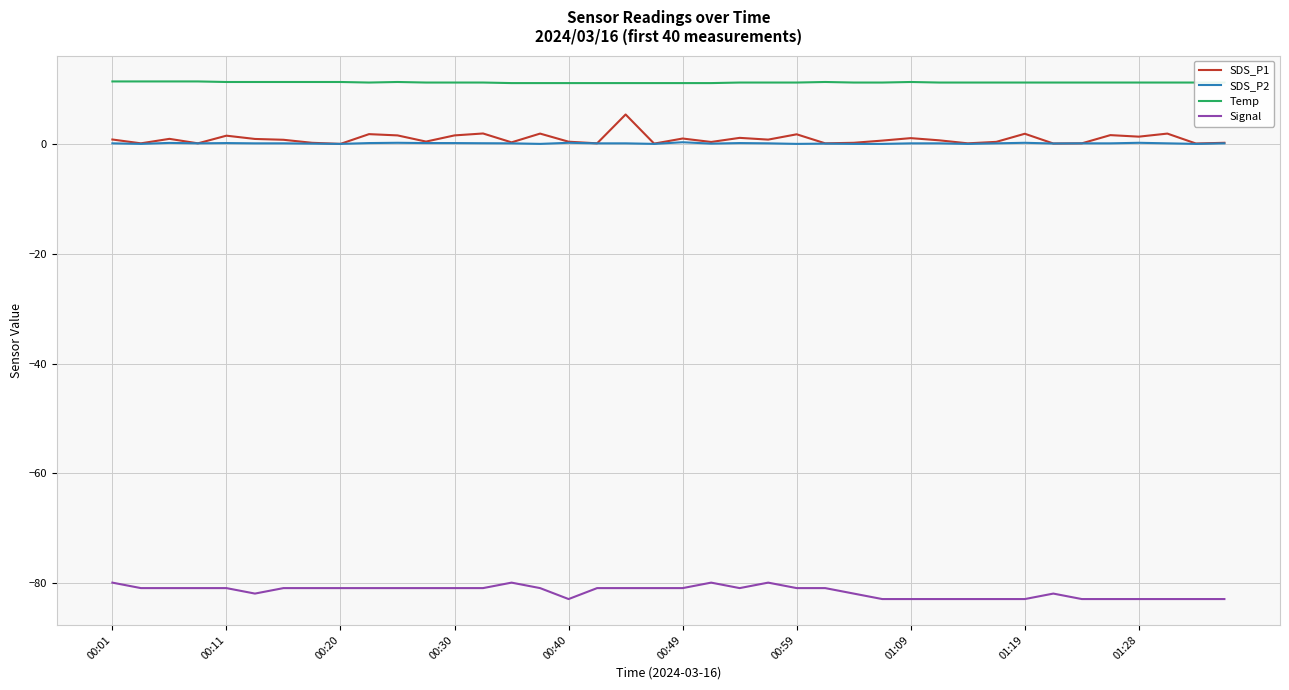

What is the maximum value shown in the chart?

11.5